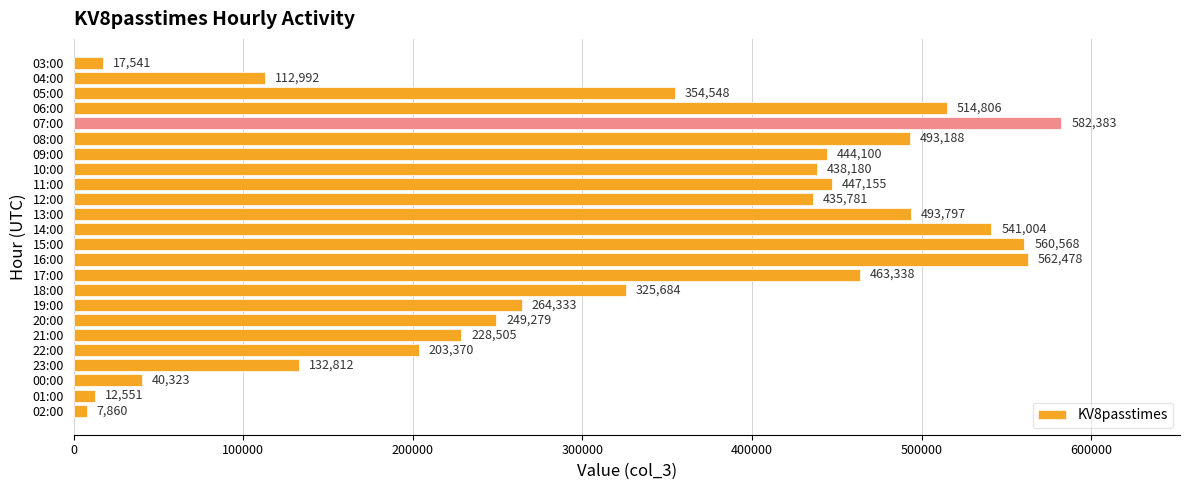

What is the sum of the values at 03:00 and 08:00?

510729